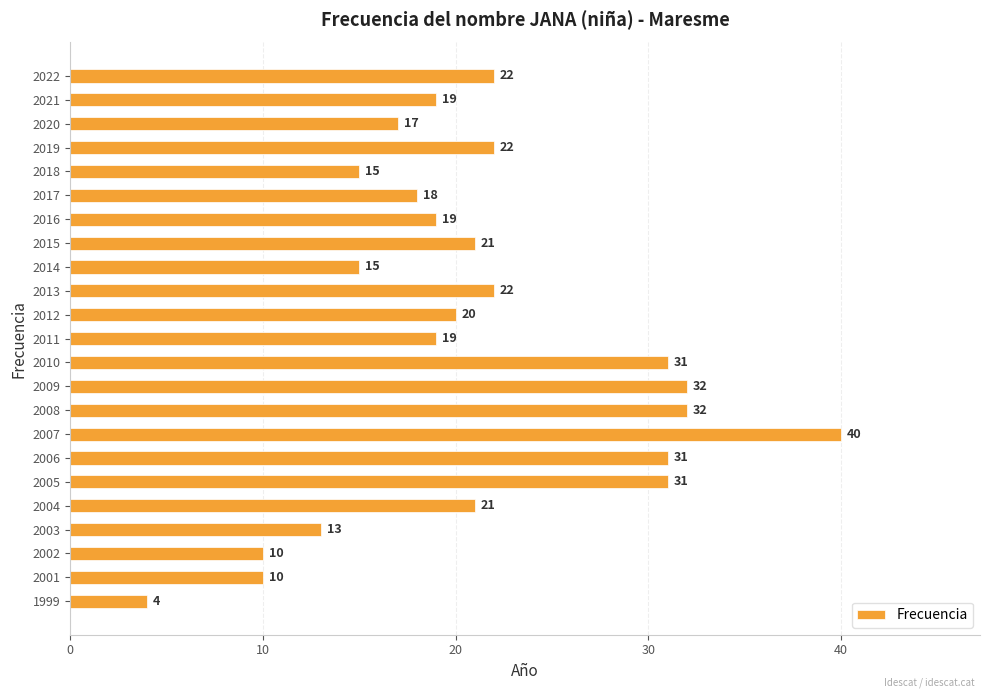

What is the average value?

21